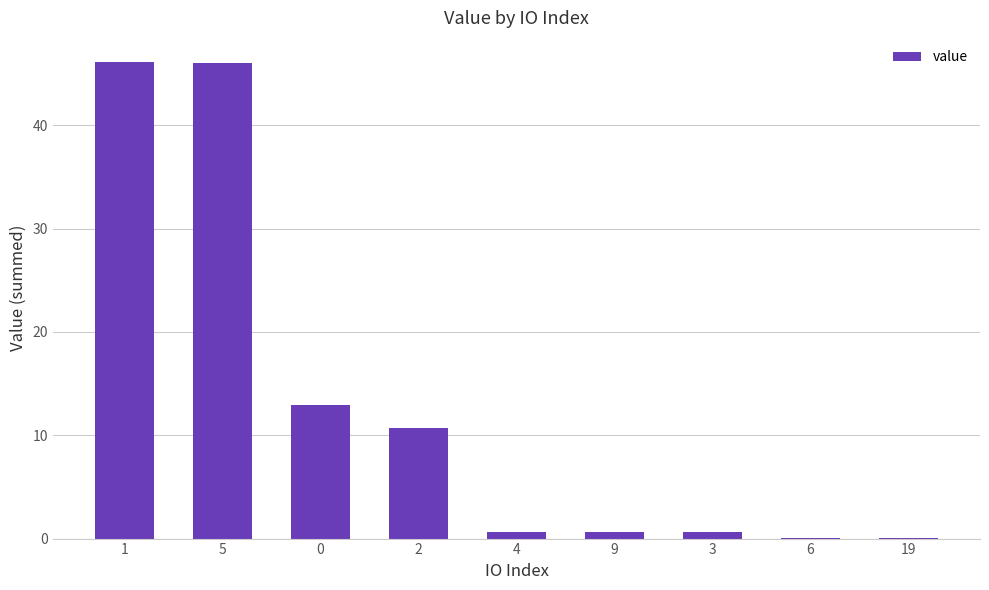

The value at 5 is 46.0. True or false?

True